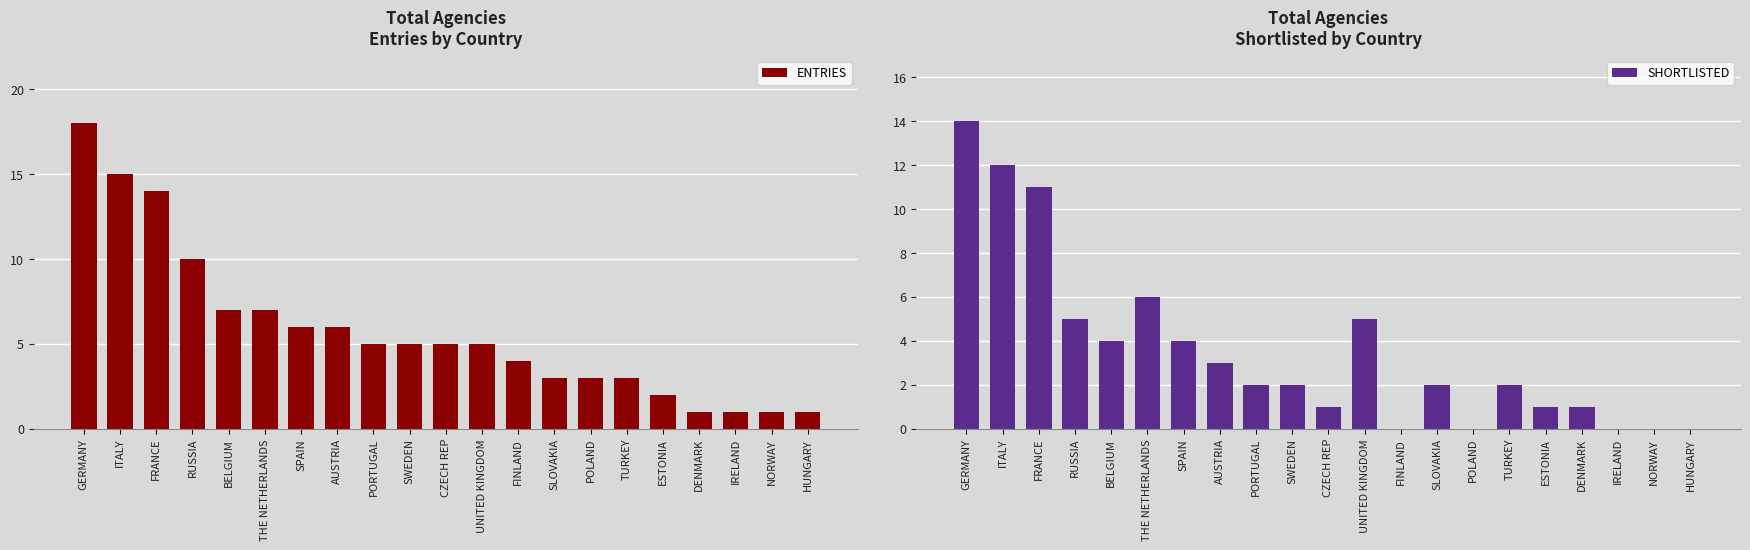

Between DENMARK and BELGIUM, which is larger?

BELGIUM